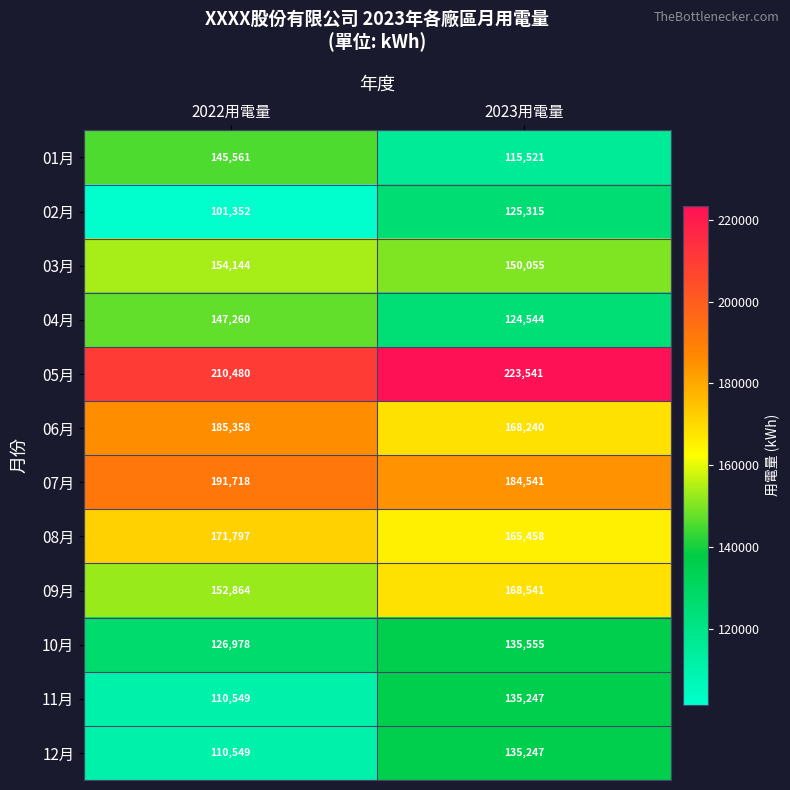

What is the difference between the 07月 values at 2022用電量 and 2023用電量?

7177